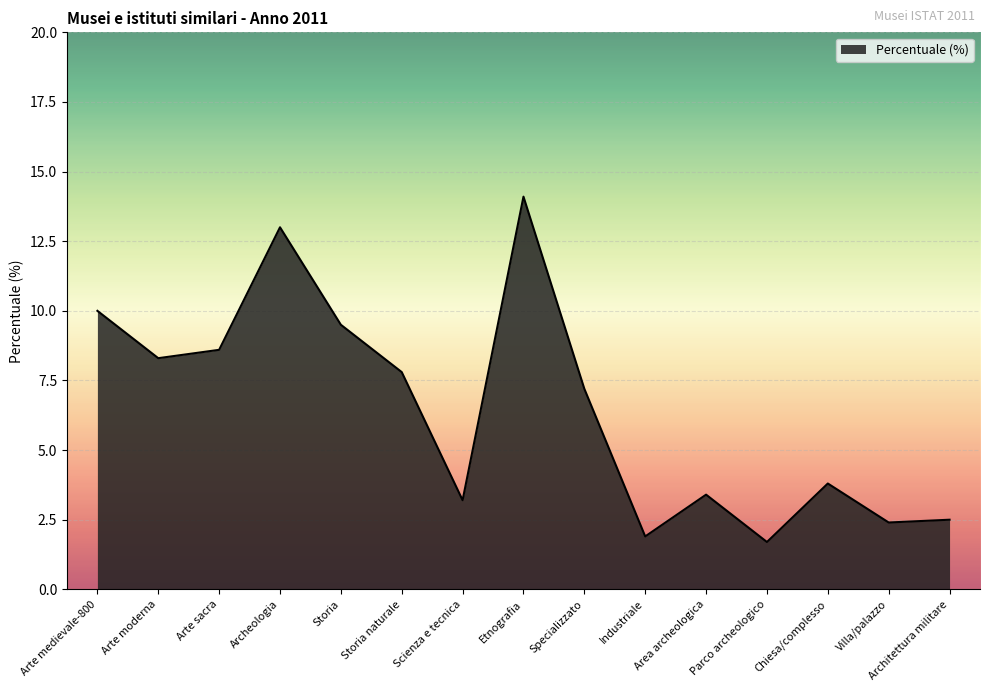

Does the chart have visible grid lines?

Yes